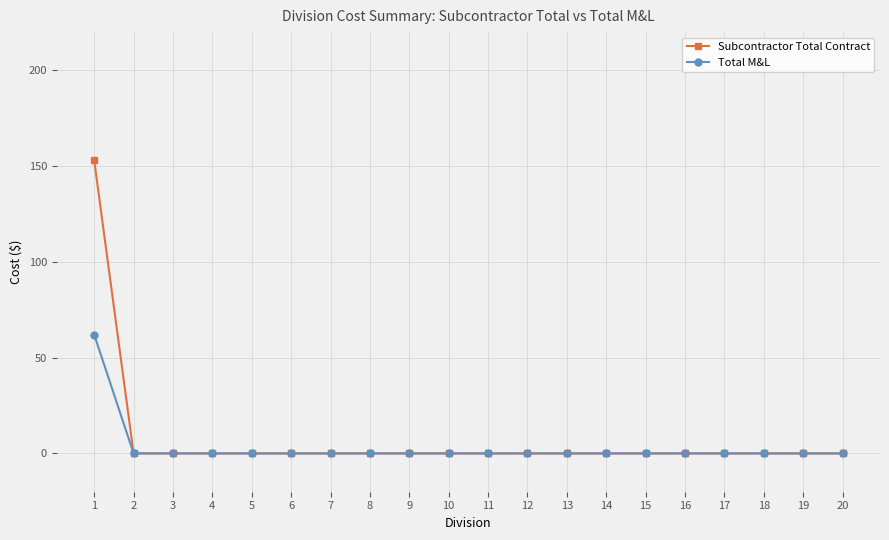

The Subcontractor Total Contract series shows 0 at 4. True or false?

True